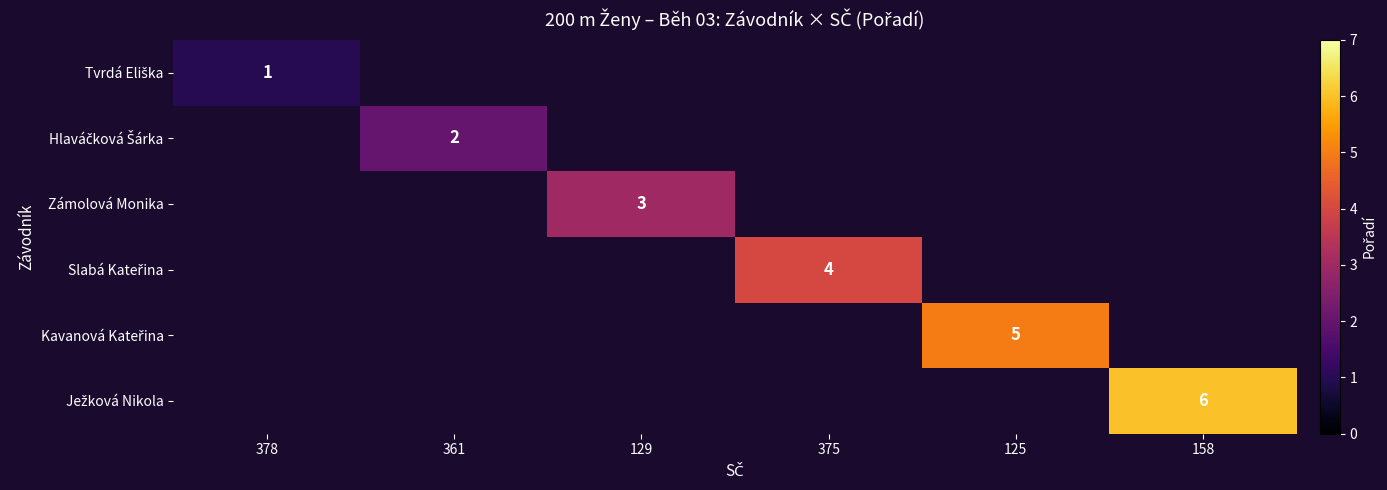

The Ježková Nikola series shows 6.0 at 158. True or false?

True